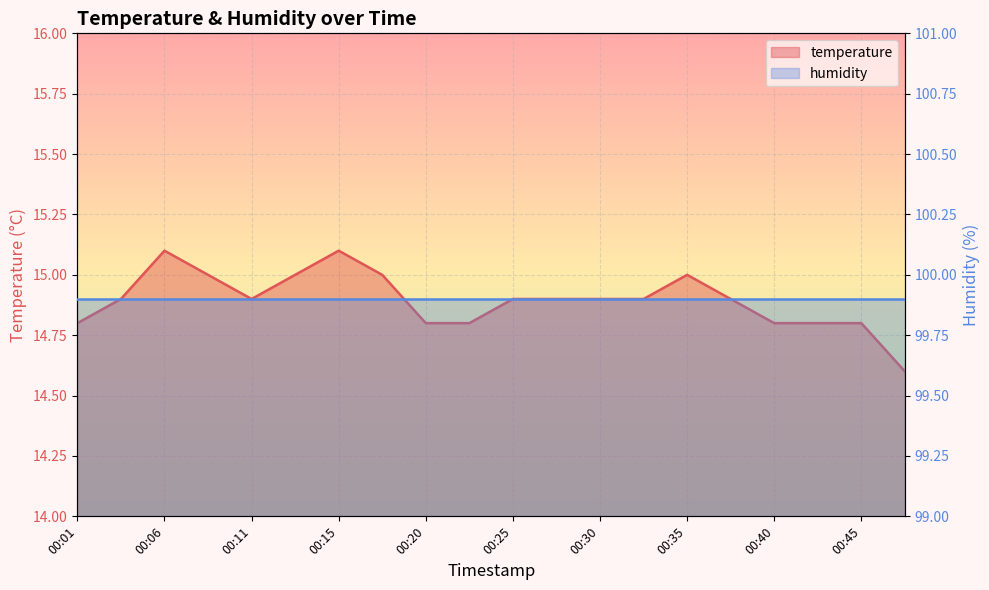

What is the greatest value displayed?

15.1